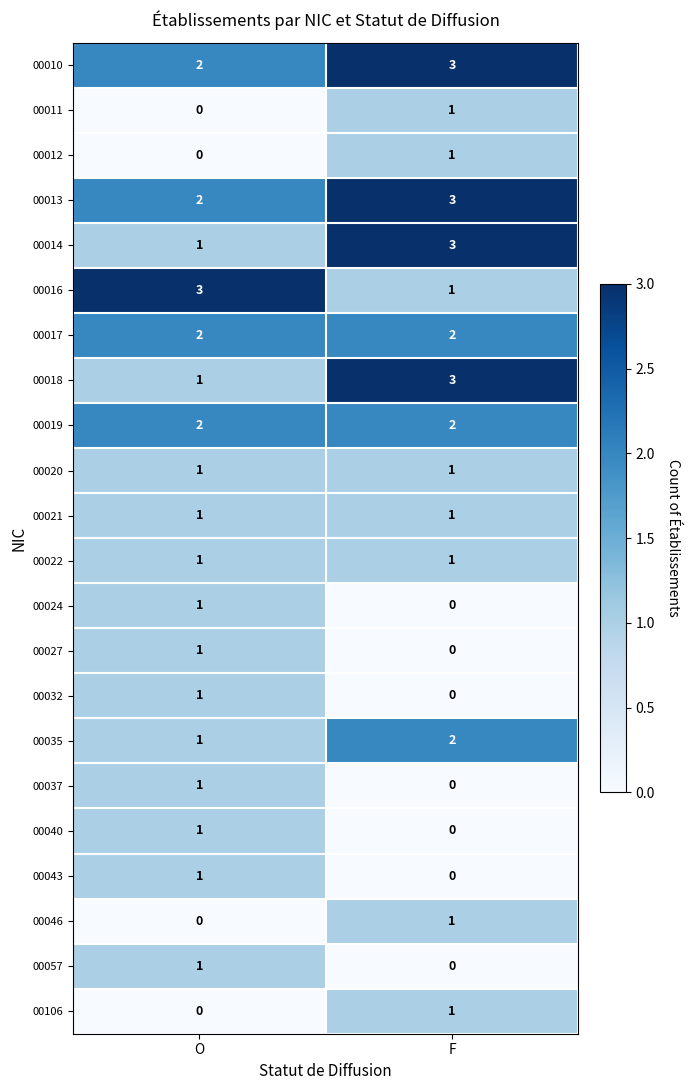

What is the sum of the 00010 values at O and F?

5